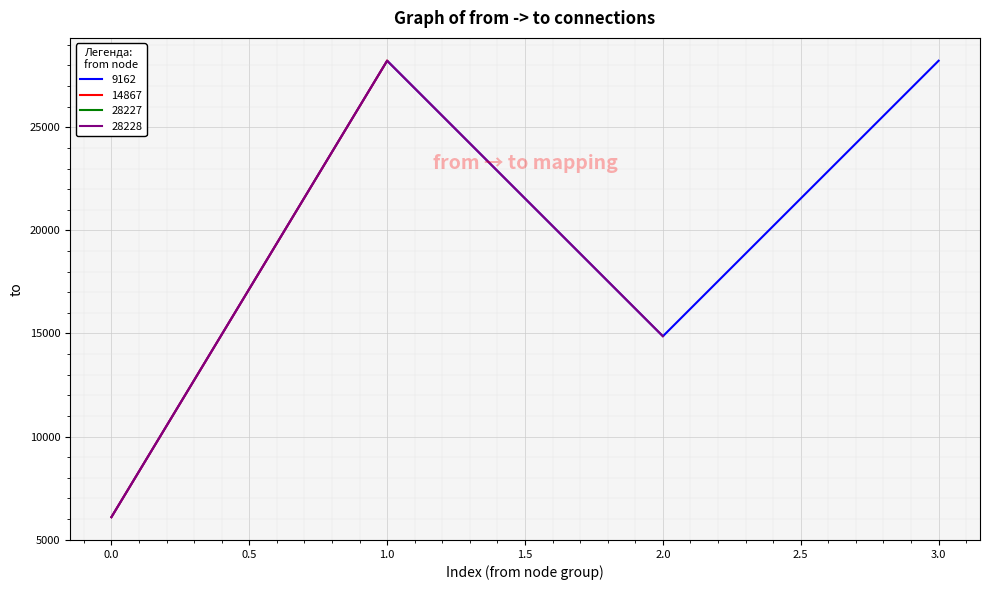

Where is the first local minimum for 9162?

2.0